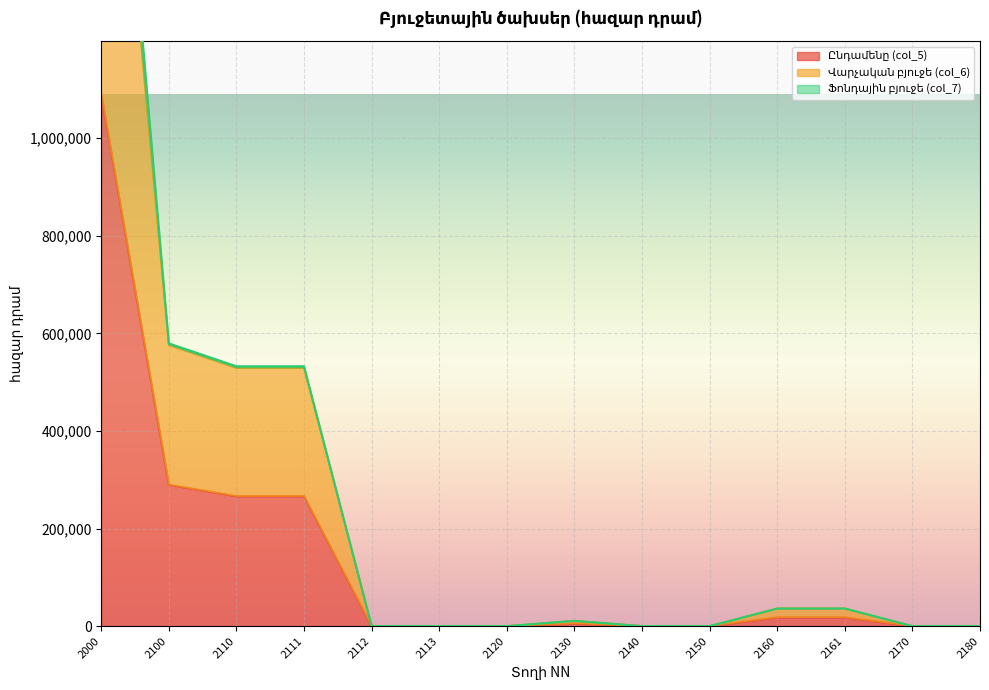

What is the highest value of the Ընդամենը (col_5) series?

1090164.0